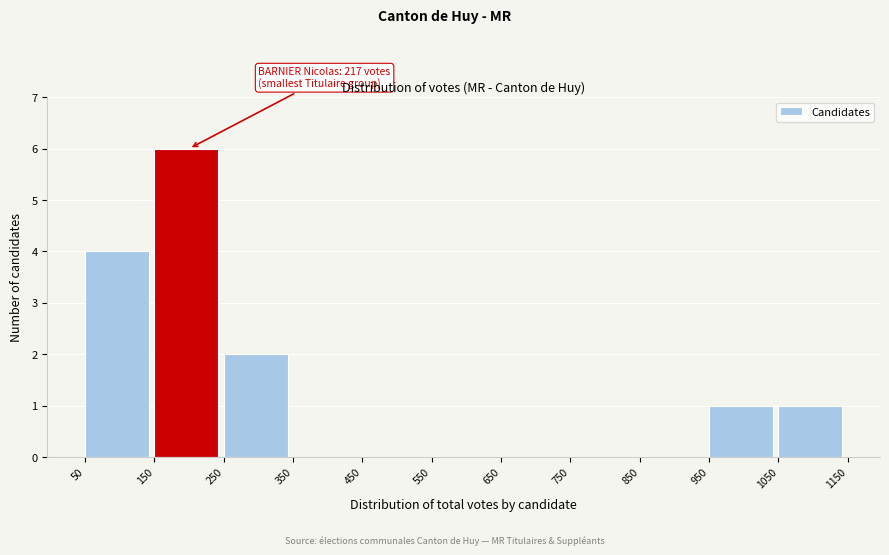

Over which range of the x-axis is the bar tallest?

150 to 250